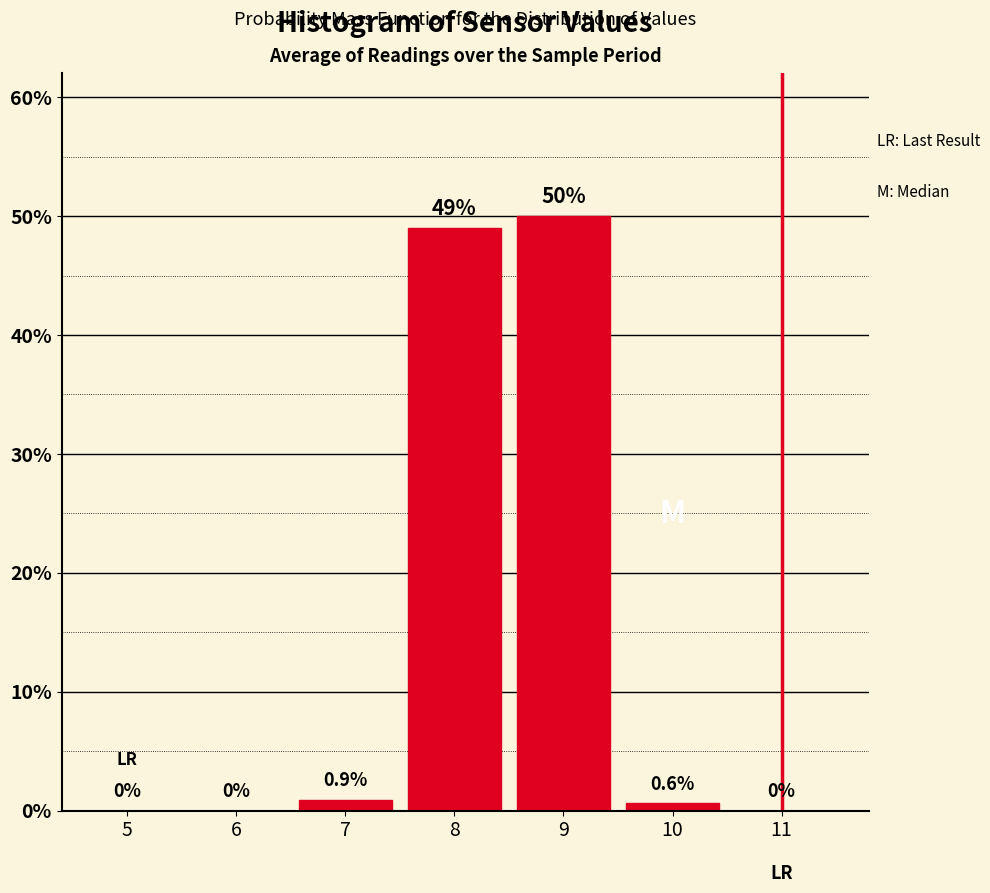

Reading left to right, list all the values displayed in this chart.

5=0.0	6=0.0	7=0.9	8=49.0	9=50.0	10=0.6	11=0.0